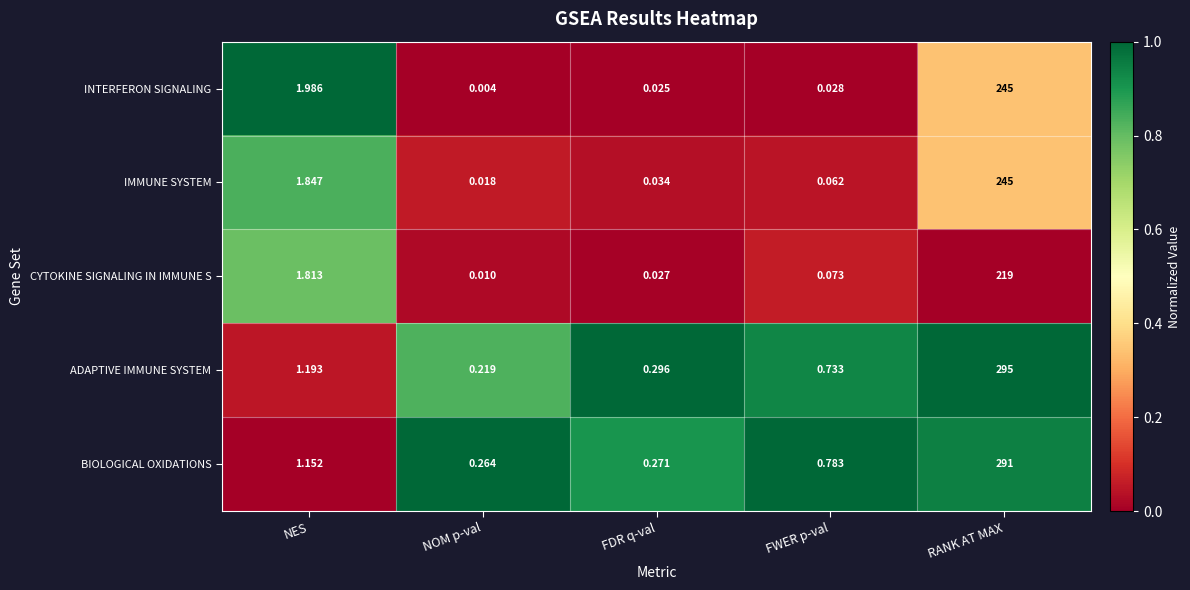

At which category is the sum across all series the highest?

RANK AT MAX